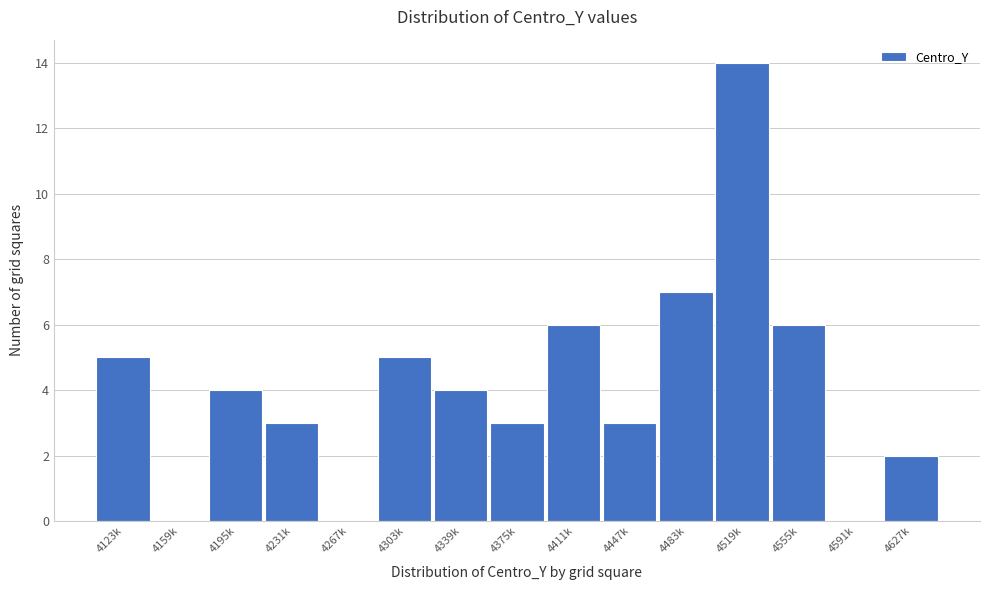

Reading left to right, what are all the values shown in this chart?

4123k=5	4159k=0	4195k=4	4231k=3	4267k=0	4303k=5	4339k=4	4375k=3	4411k=6	4447k=3	4483k=7	4519k=14	4555k=6	4591k=0	4627k=2